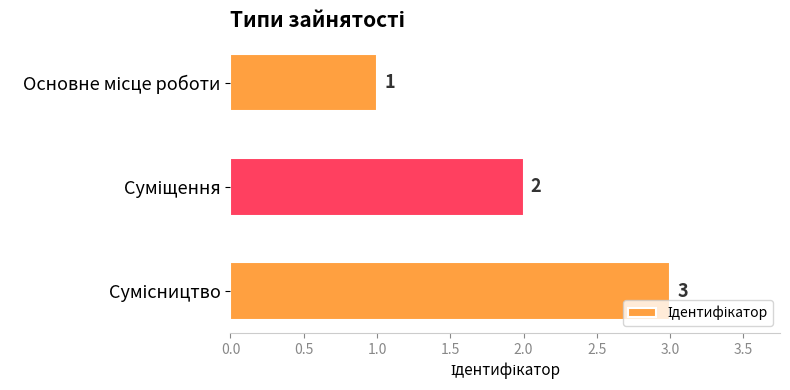

What is the value of the 1st bar from the top?

1